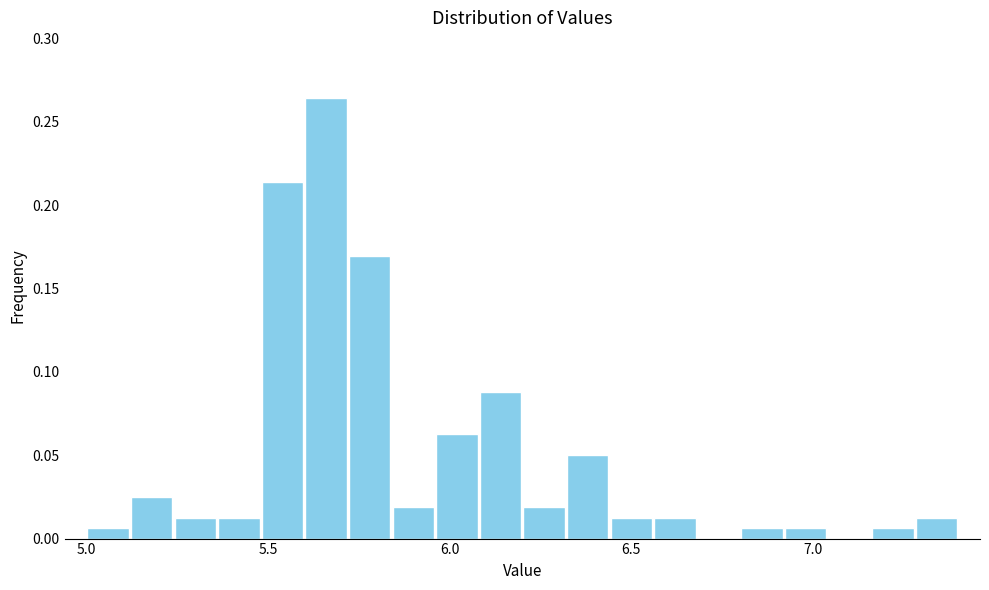

Read against the x-axis, roughly where is the centre of the tallest bar?

5.65